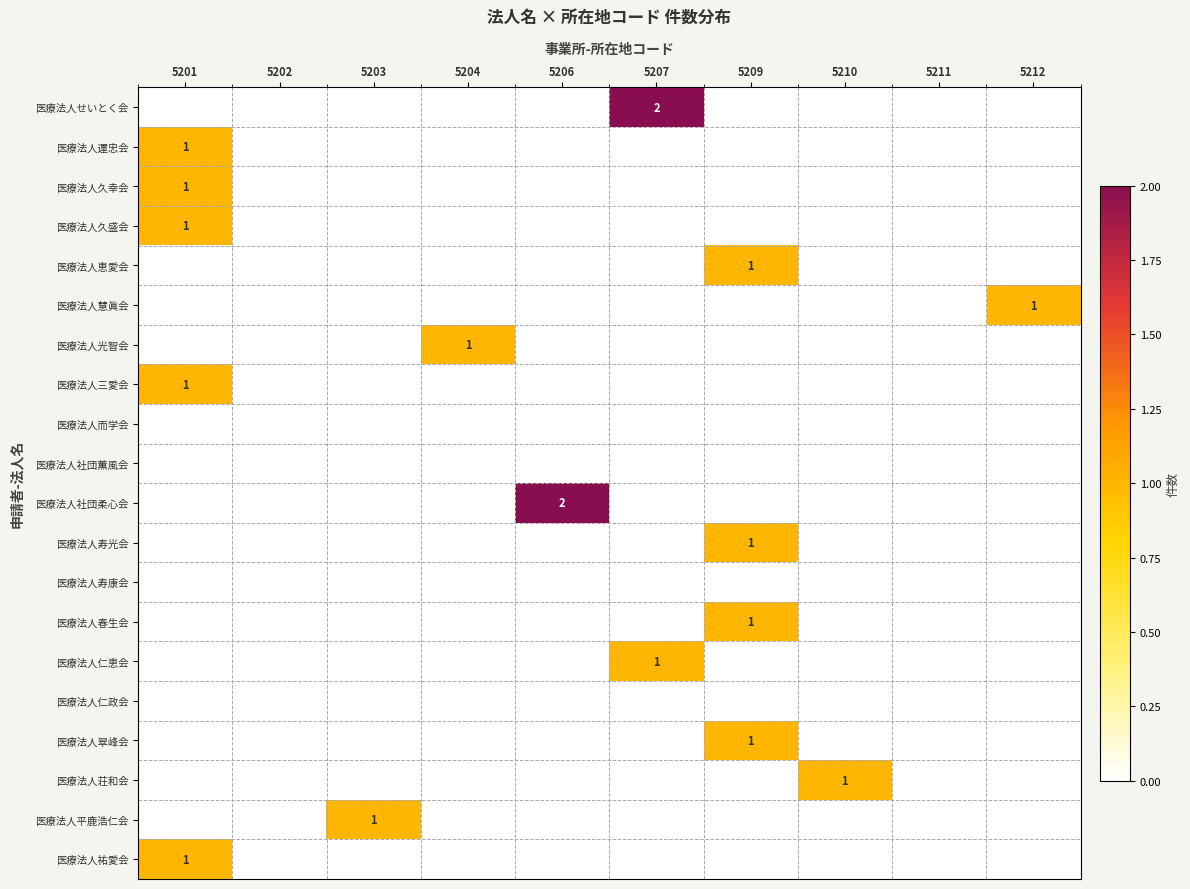

What value does the 医療法人久盛会 series have at 5201?

1